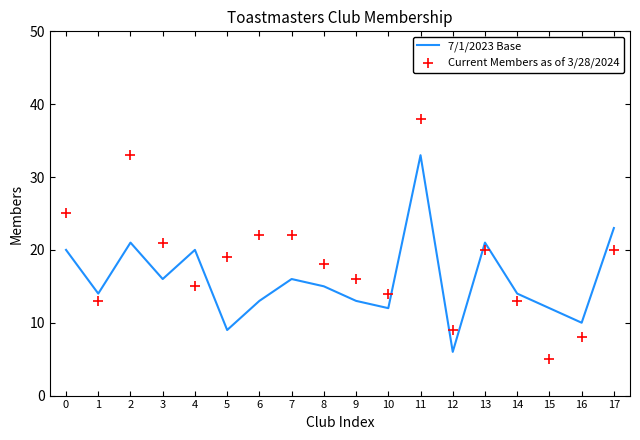

Is the value of 7/1/2023 Base at 13 greater than the value of Current Members as of 3/28/2024 at 7?

No